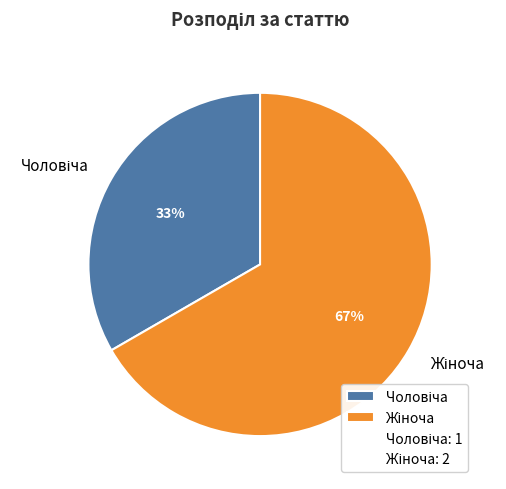

Count the number of slices in the pie.

2